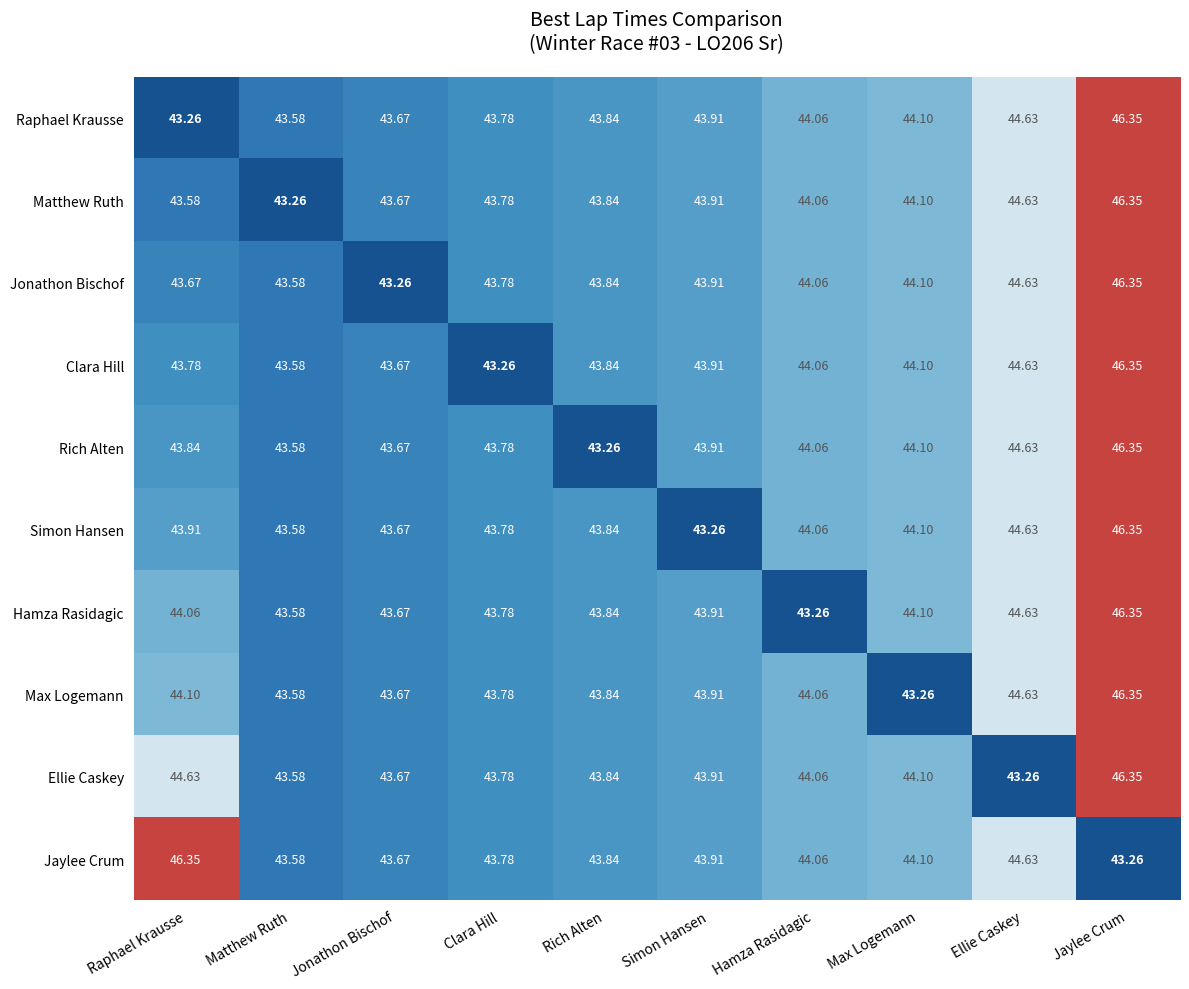

At Raphael Krausse, list the series in order from largest to smallest.

Jaylee Crum, Ellie Caskey, Max Logemann, Hamza Rasidagic, Simon Hansen, Rich Alten, Clara Hill, Jonathon Bischof, Matthew Ruth, Raphael Krausse